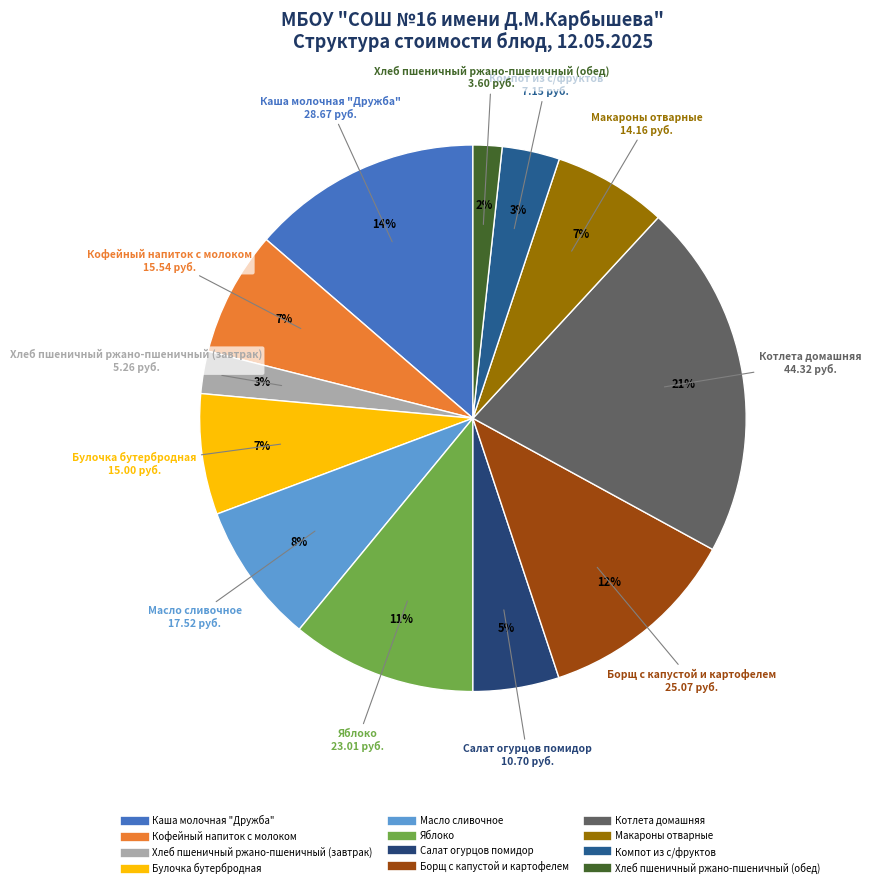

Do Макароны отварные and Компот из с/фруктов together represent more than half of the pie?

No